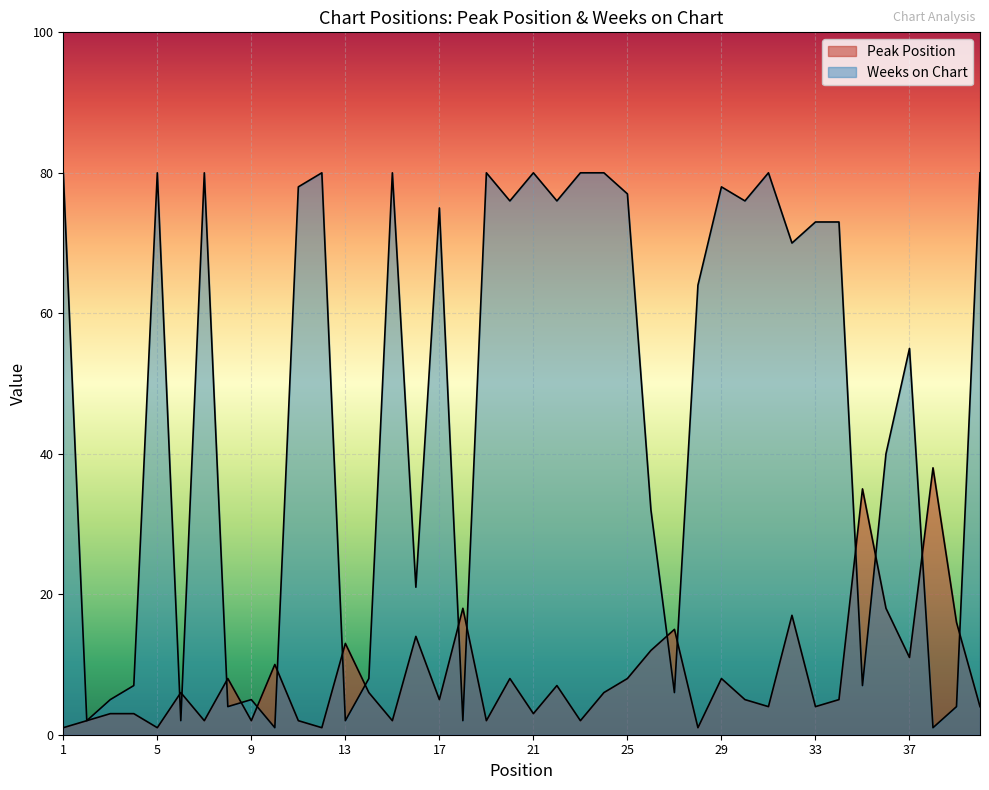

Which has a higher value, 37 or 39?

39